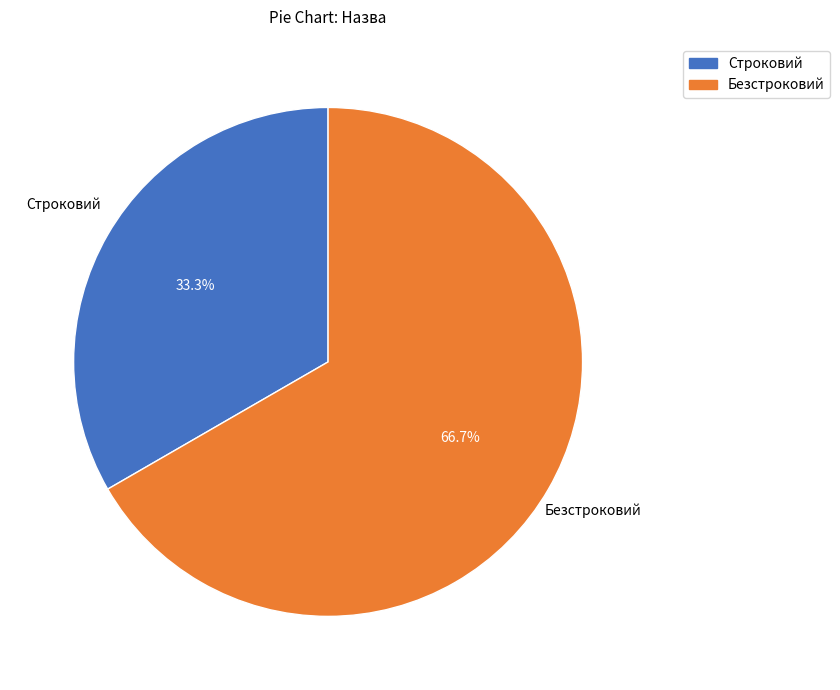

To the nearest percent, what is the average slice percentage?

50%